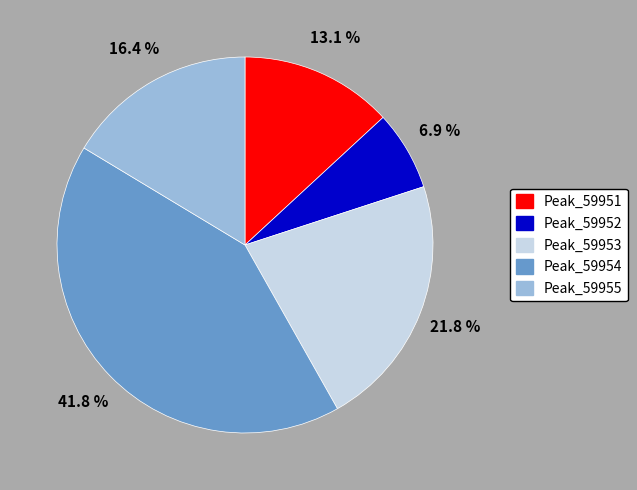

Between Peak_59951 and Peak_59955, which is larger?

Peak_59955